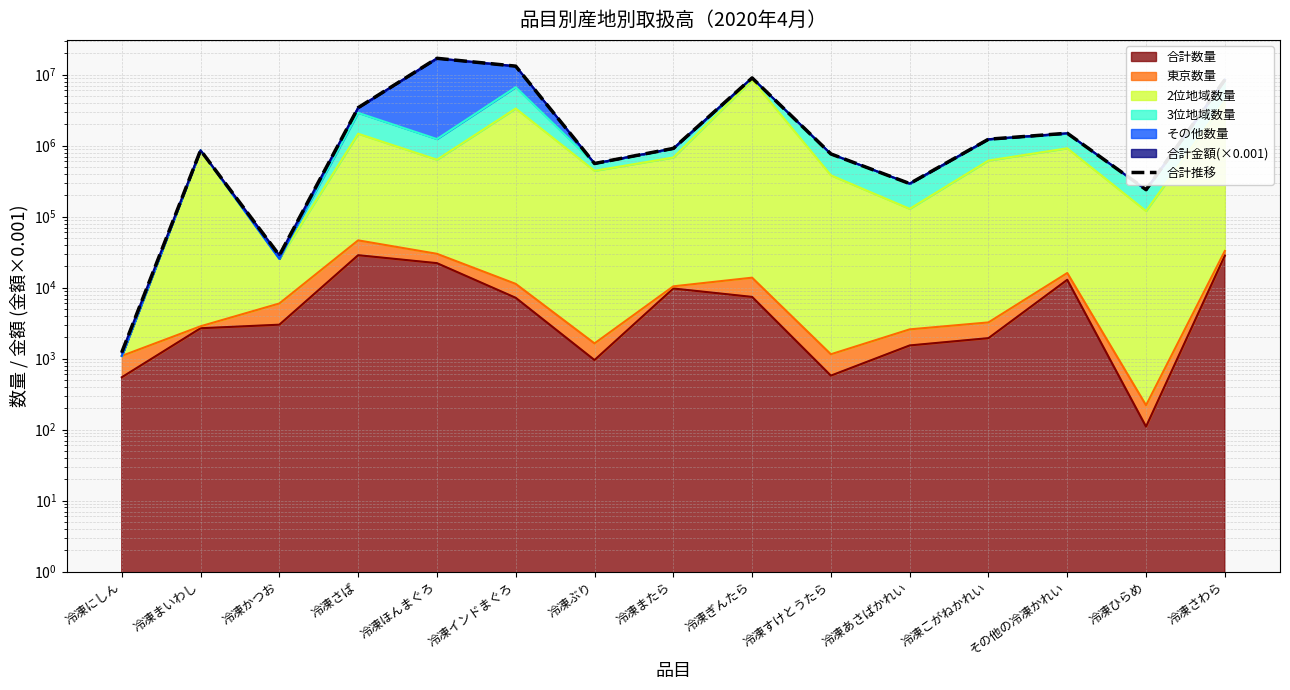

Which category has the lowest value across all series?

冷凍にしん